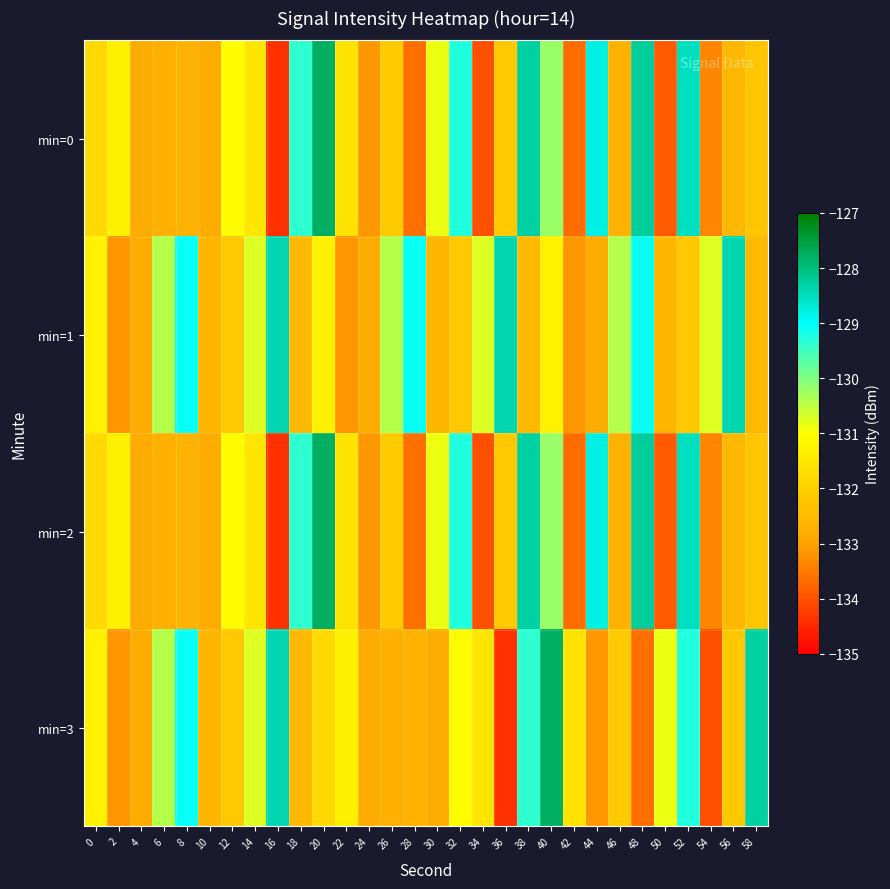

Reading right to left, extract all data points from this chart.

min=0: 58=-132.3	56=-132.6	54=-133.4	52=-128.5	50=-133.9	48=-128.2	46=-132.7	44=-128.8	42=-133.7	40=-130.2	38=-128.3	36=-132.2	34=-134.0	32=-129.3	30=-130.9	28=-133.6	26=-132.2	24=-133.1	22=-131.6	20=-127.8	18=-129.3	16=-134.4	14=-131.6	12=-131.0	10=-132.8	8=-132.7	6=-132.8	4=-132.8	2=-131.3	0=-131.8
min=1: 58=-132.5	56=-128.4	54=-130.7	52=-132.2	50=-132.6	48=-129.1	46=-130.4	44=-132.8	42=-133.2	40=-131.3	38=-132.5	36=-128.4	34=-130.7	32=-132.2	30=-132.6	28=-129.1	26=-130.4	24=-132.8	22=-133.2	20=-131.3	18=-132.5	16=-128.4	14=-130.7	12=-132.2	10=-132.6	8=-129.1	6=-130.4	4=-132.8	2=-133.2	0=-131.3
min=2: 58=-132.3	56=-132.6	54=-133.4	52=-128.5	50=-133.9	48=-128.2	46=-132.7	44=-128.8	42=-133.7	40=-130.2	38=-128.3	36=-132.2	34=-134.0	32=-129.3	30=-130.9	28=-133.6	26=-132.2	24=-133.1	22=-131.6	20=-127.8	18=-129.3	16=-134.4	14=-131.6	12=-131.0	10=-132.8	8=-132.7	6=-132.8	4=-132.8	2=-131.3	0=-131.8
min=3: 58=-128.3	56=-132.2	54=-134.0	52=-129.3	50=-130.9	48=-133.6	46=-132.2	44=-133.1	42=-131.6	40=-127.8	38=-129.3	36=-134.4	34=-131.6	32=-131.0	30=-132.8	28=-132.7	26=-132.8	24=-132.8	22=-131.3	20=-131.8	18=-132.5	16=-128.4	14=-130.7	12=-132.2	10=-132.6	8=-129.1	6=-130.4	4=-132.8	2=-133.2	0=-131.3